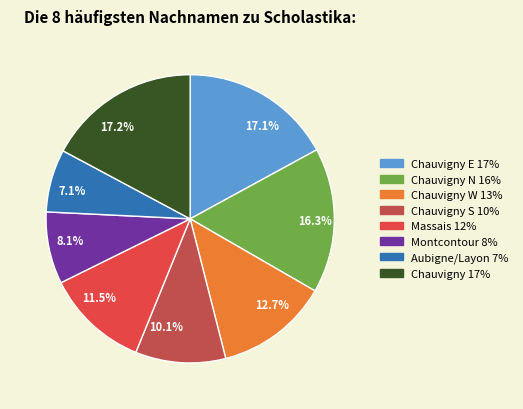

How many slices are in this pie chart?

8